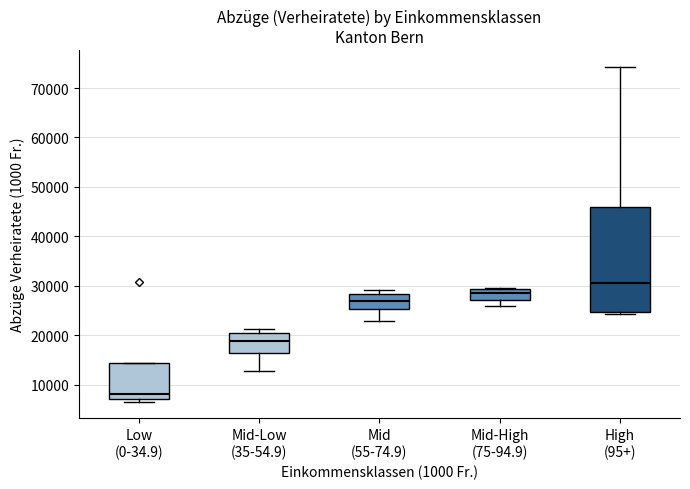

Which box's median line is the lowest?

Low (0-34.9)